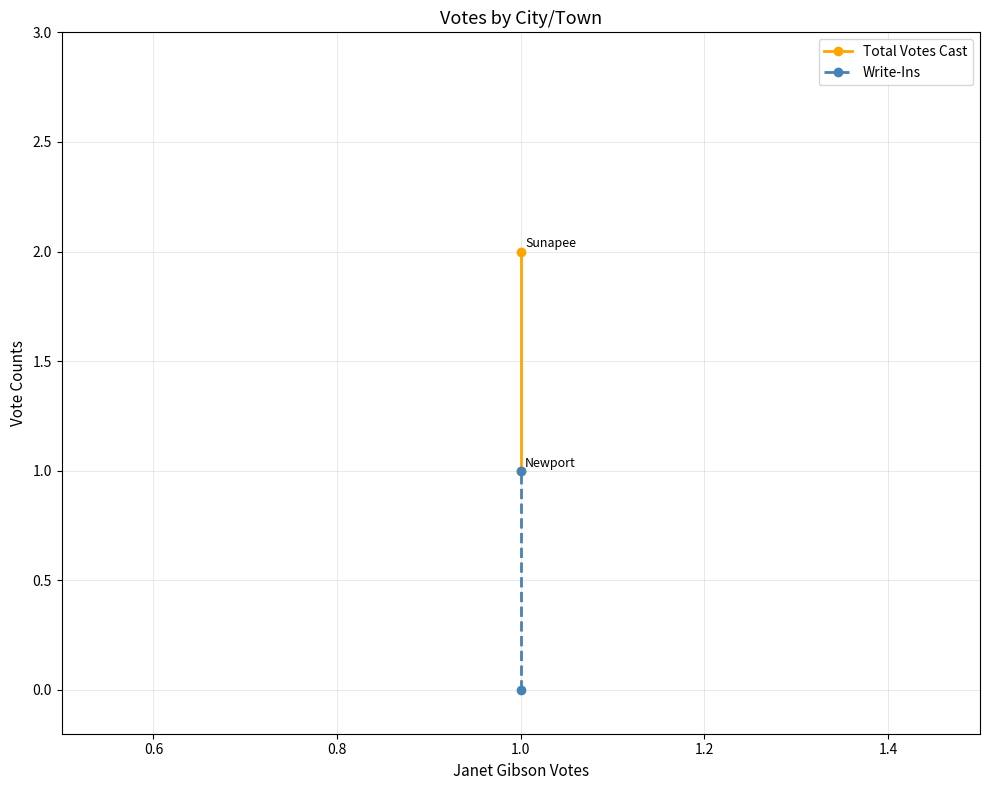

Which series has the largest range (max minus min)?

Total Votes Cast